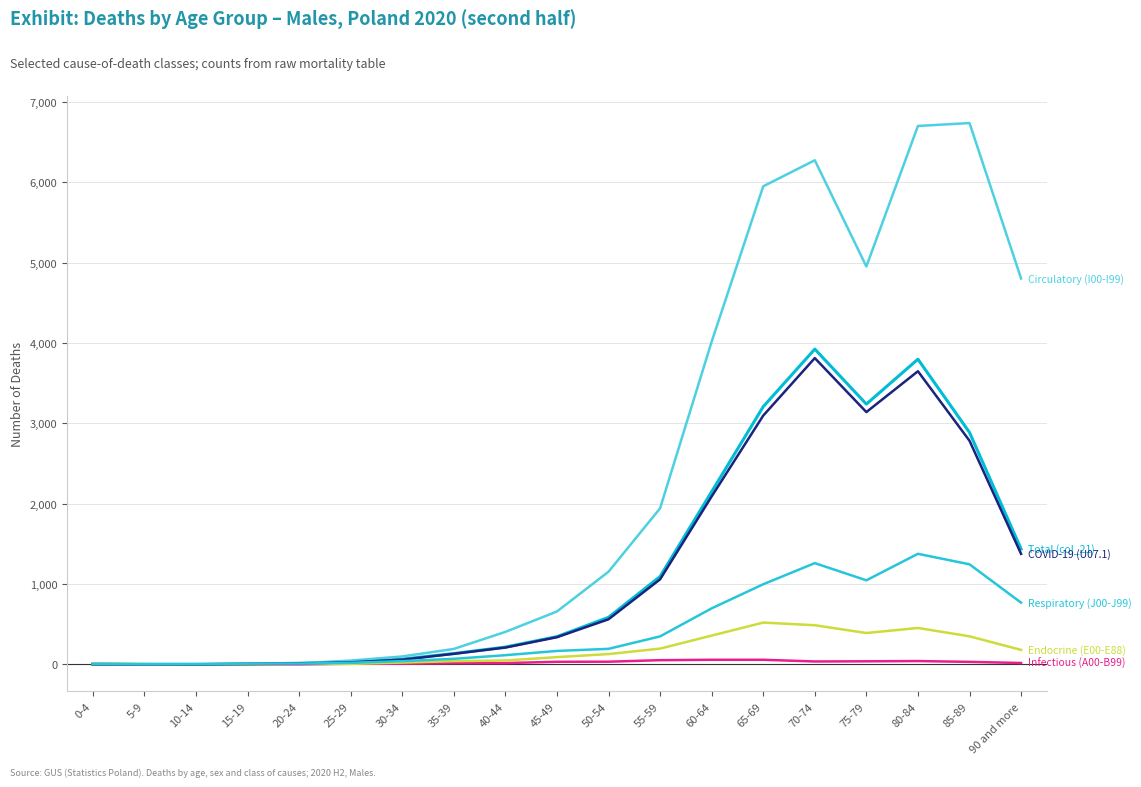

What is the label of the 18th point from the left?

85-89